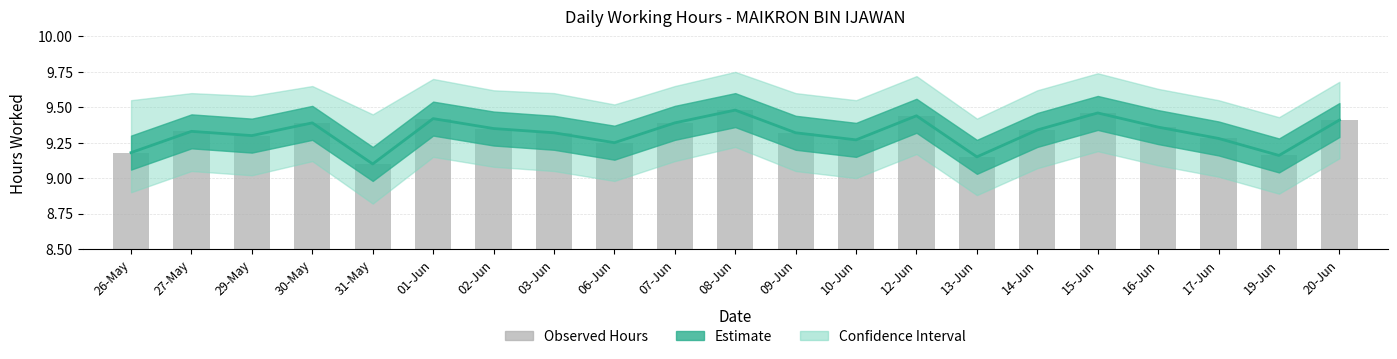

Are the bars horizontal?

No